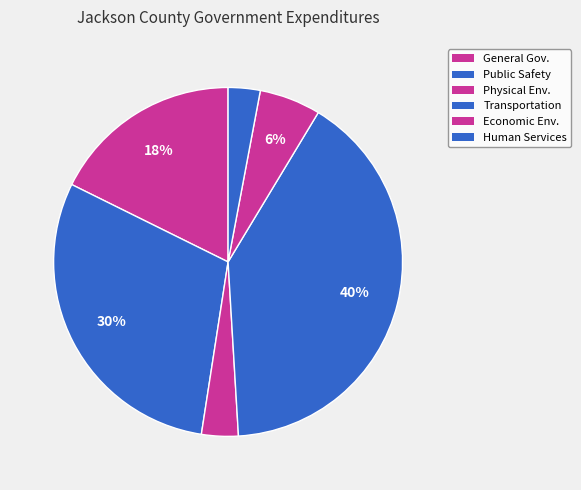

Count the number of slices in the pie.

6